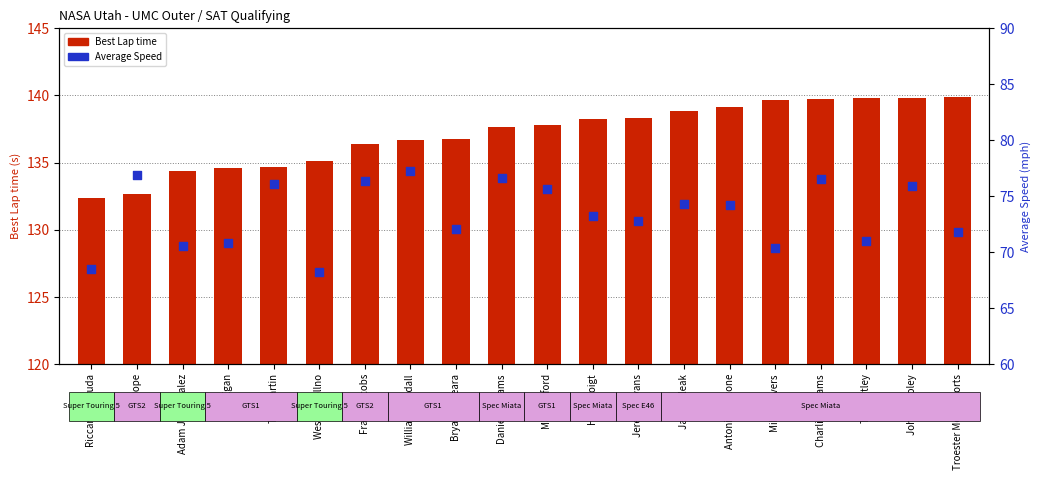

Which series has the largest total across all categories?

Best Lap time